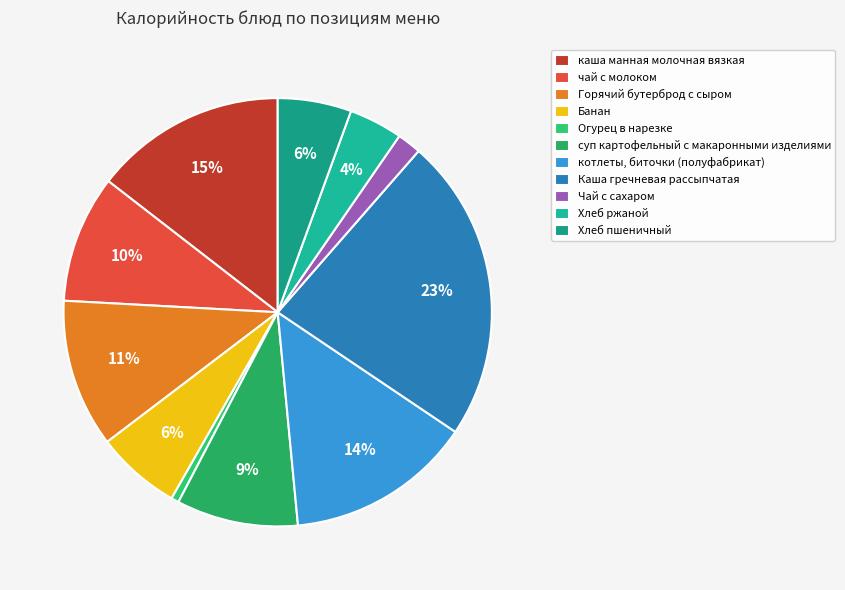

What is the largest slice in the pie chart?

Каша гречневая рассыпчатая